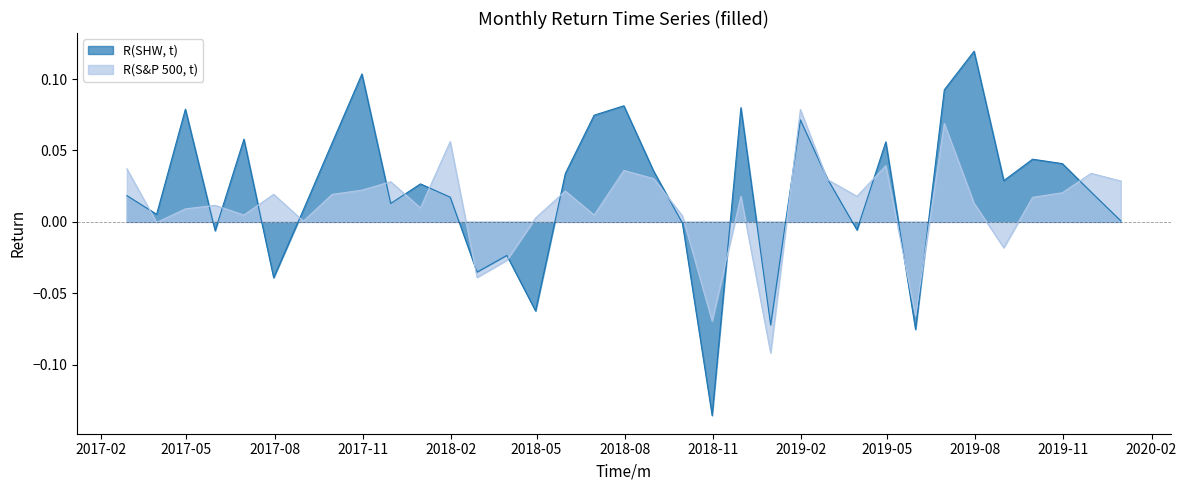

What is the total value across all series at 2019-09-30?

0.1